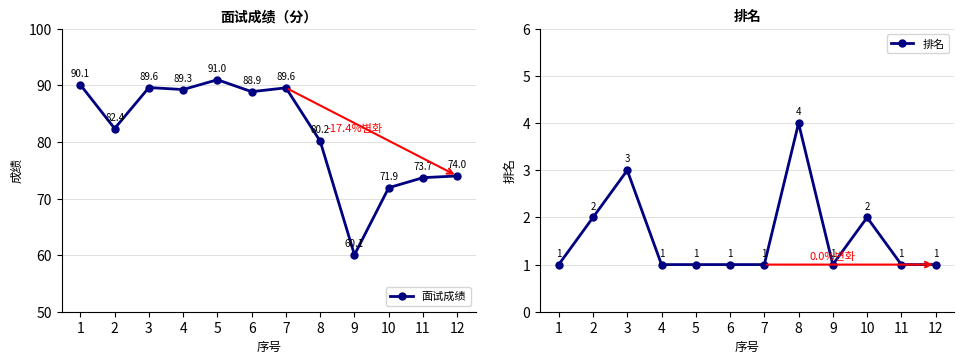

True or false: 排名 and 面试成绩 cross at least once.

False